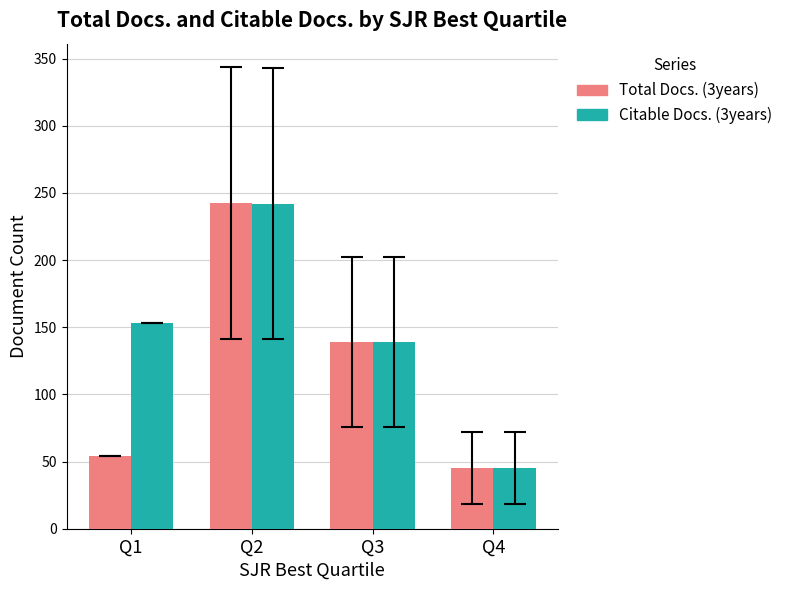

What is the spread (max minus min) of values at Q4?

0.1